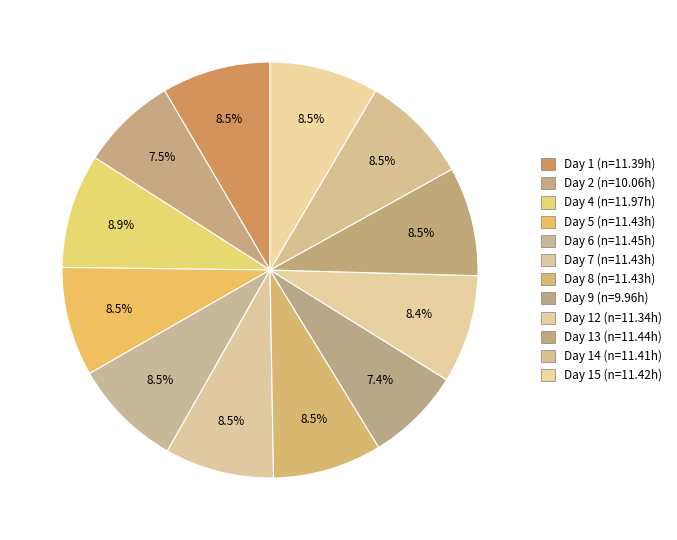

What is the largest slice in the pie chart?

Day 4